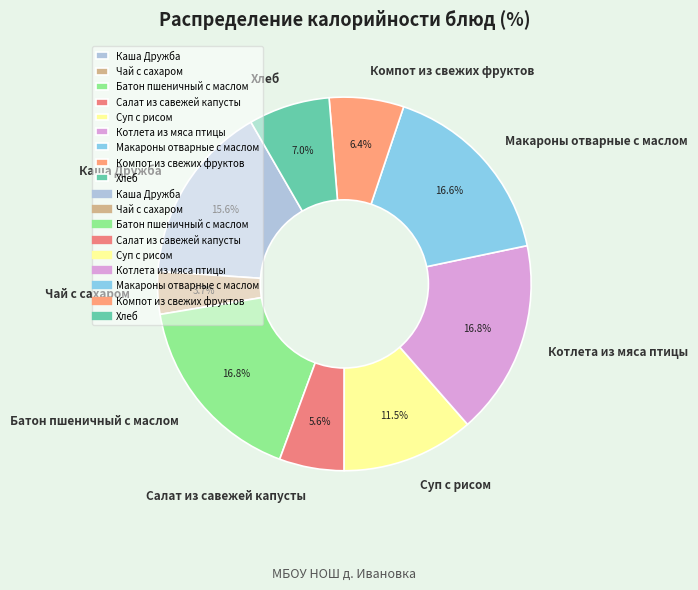

Count the number of slices in the pie.

9